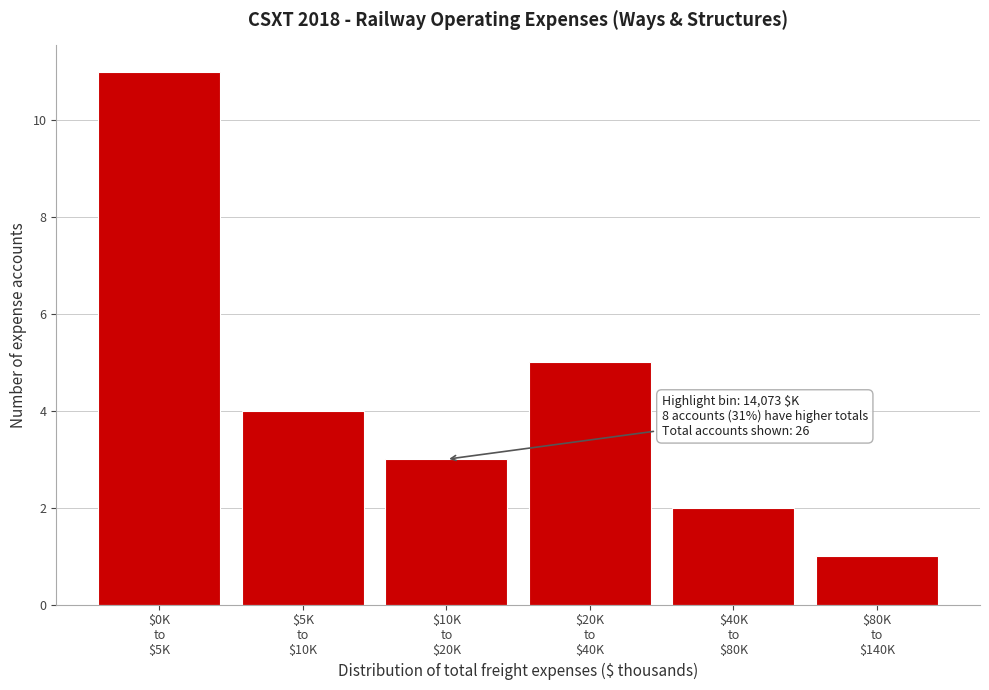

Reading right to left, transcribe all the data shown in this chart.

1	2	5	3	4	11